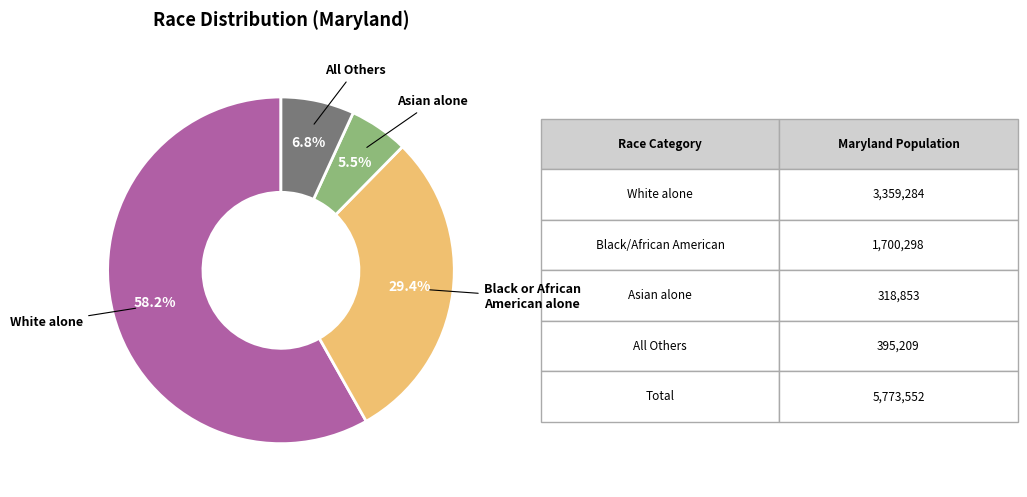

Rank the categories by value from lowest to highest.

Asian alone, All Others, Black or African American alone, White alone